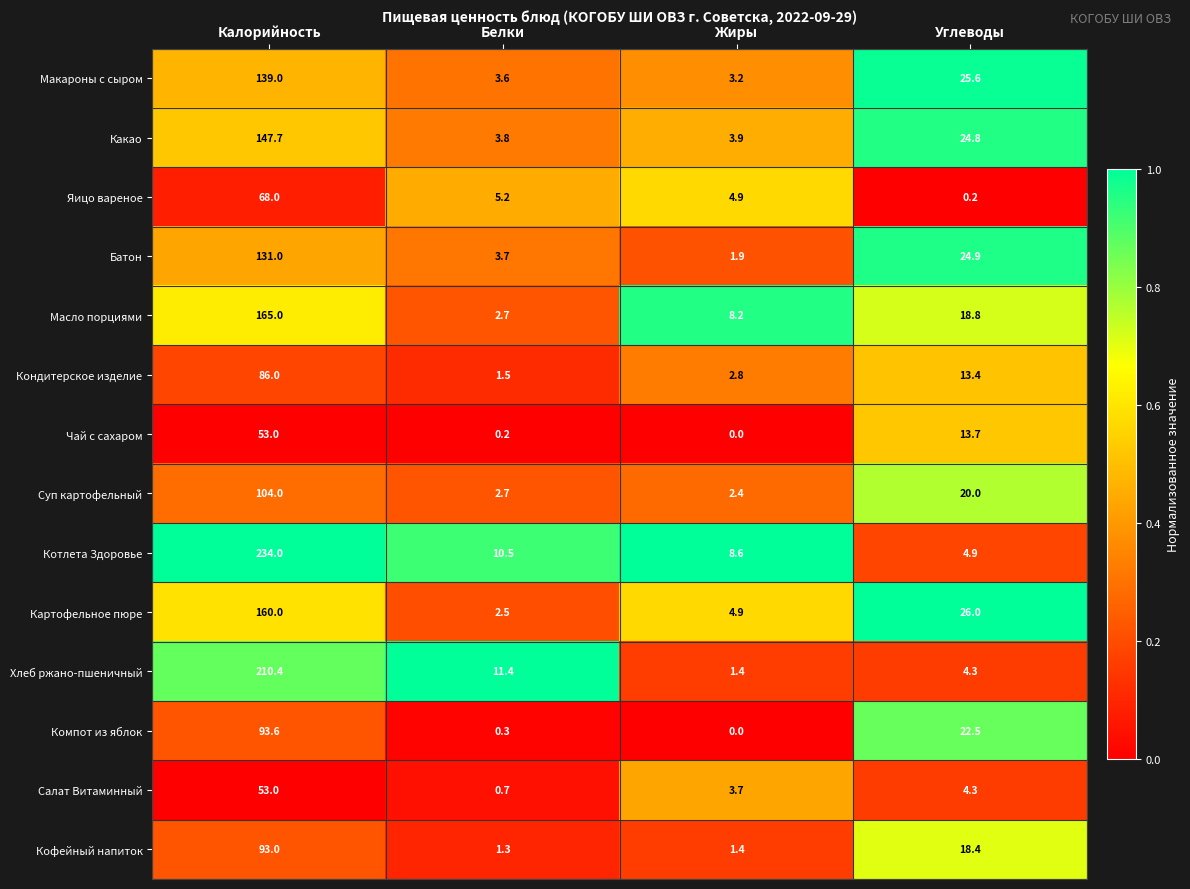

How many categories are shown in the chart?

4